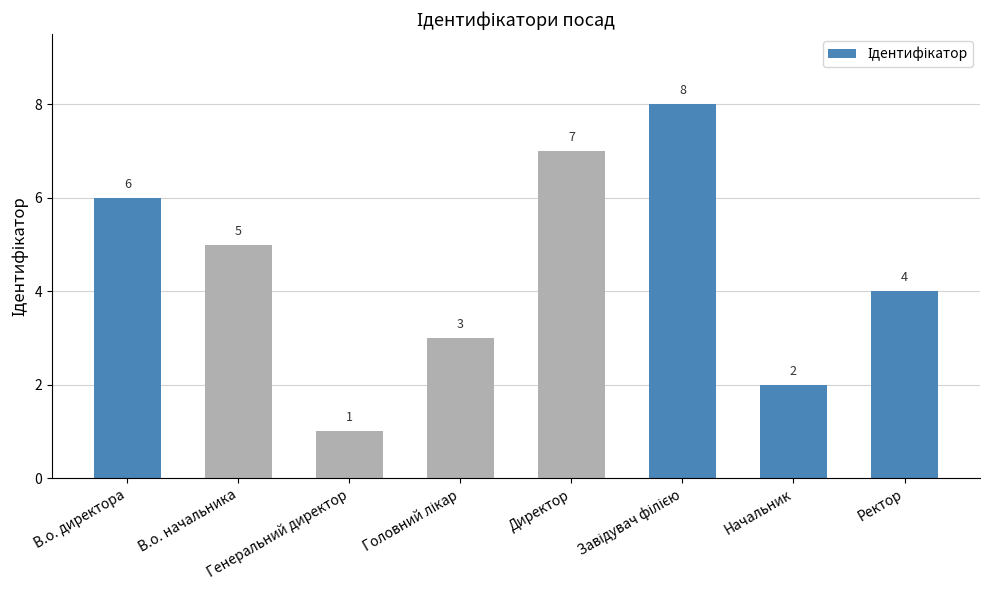

What is the label of the 4th bar from the right?

Директор